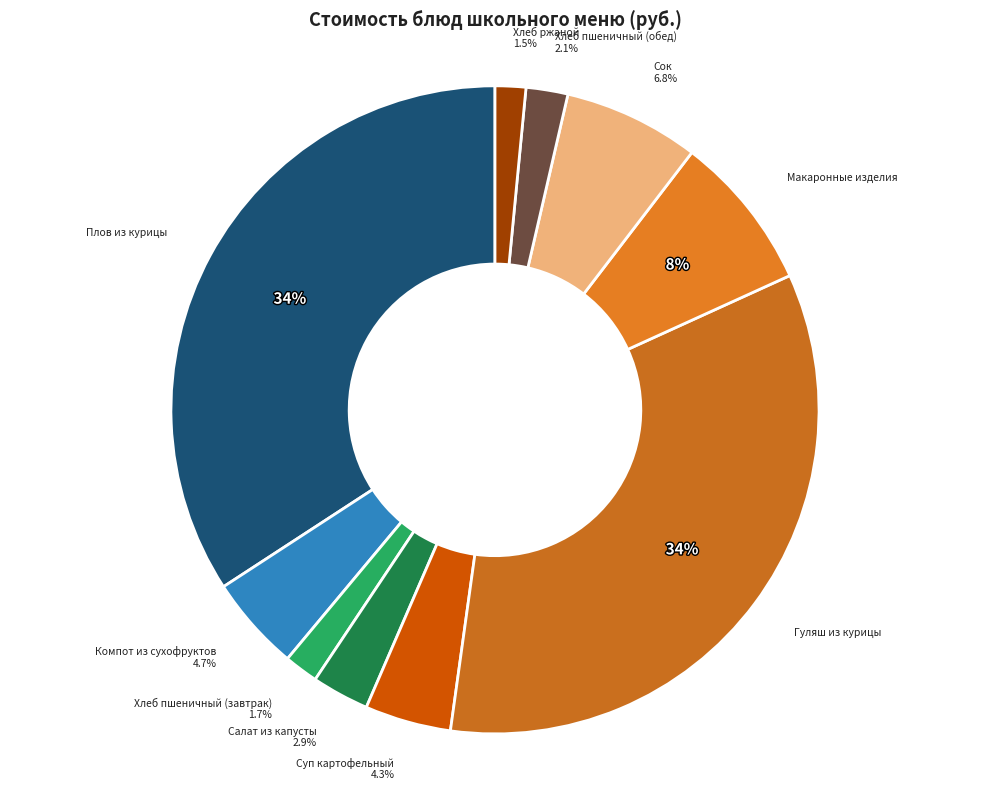

Is there any slice that represents more than half of the pie?

No